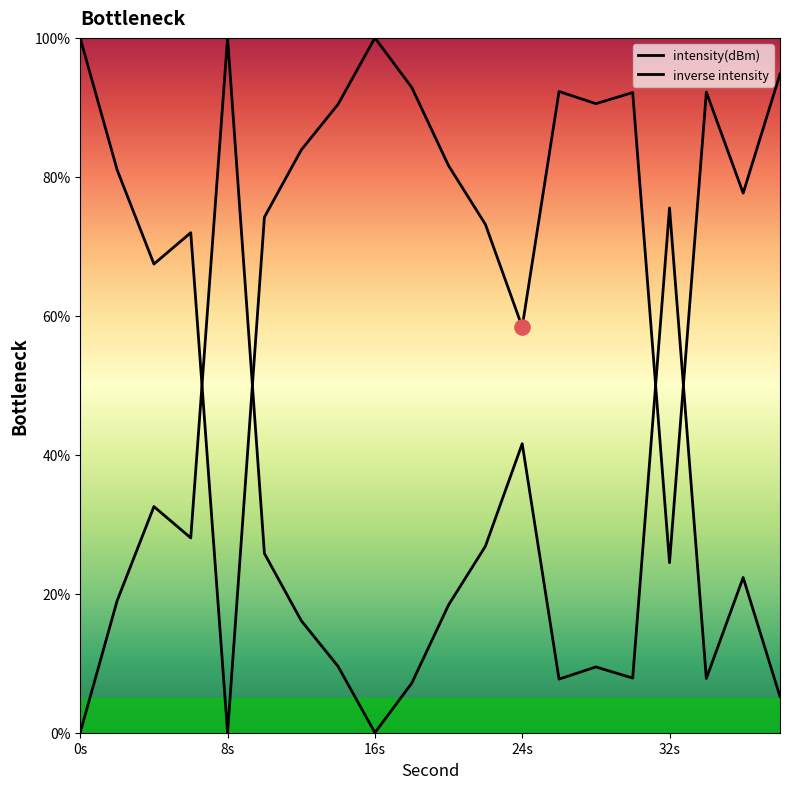

Between 4 and 38, which is larger?

38